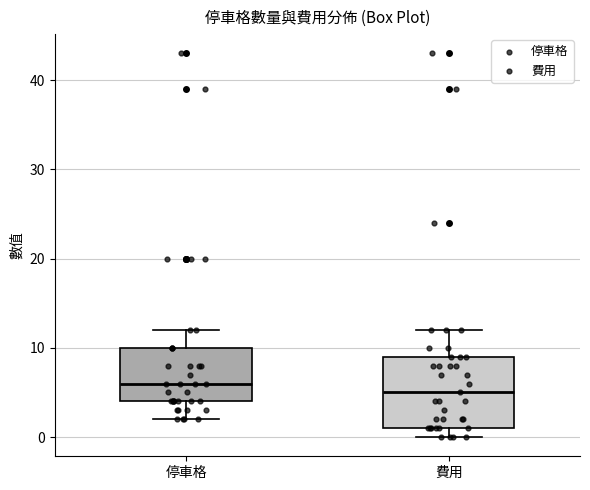

Comparing the boxes themselves (not the whiskers), which one is the tallest?

費用